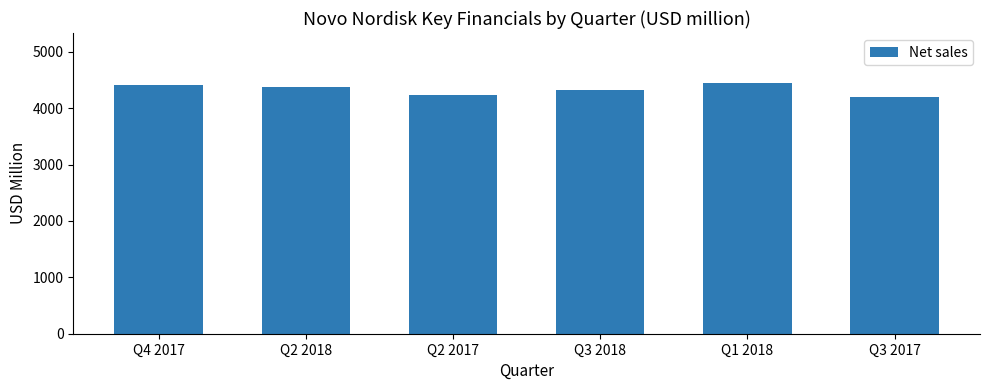

What is the change in value from Q4 2017 to Q2 2018?

-34